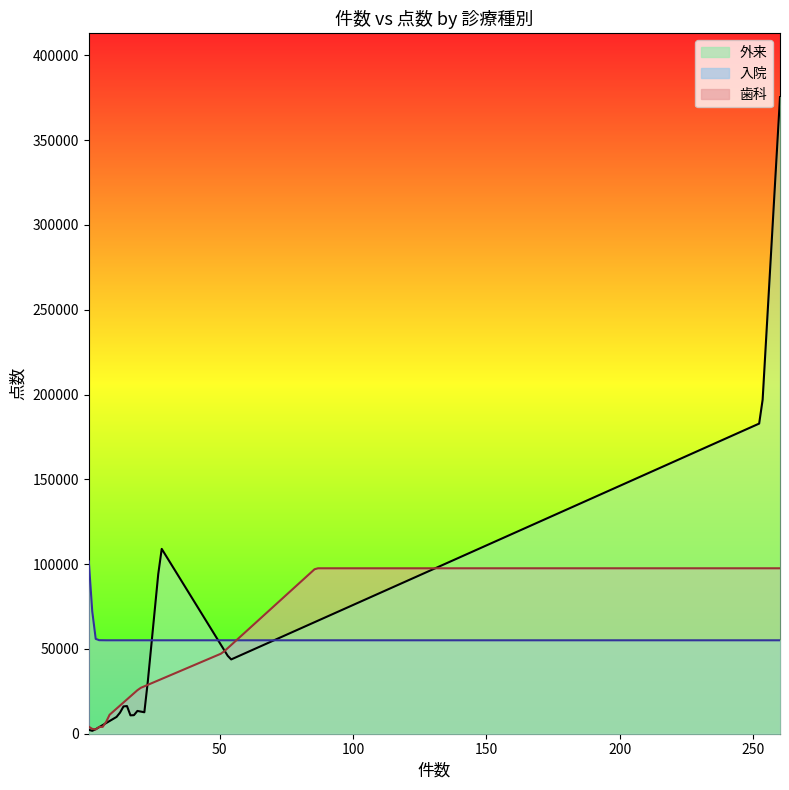

What is the greatest value displayed?

375351